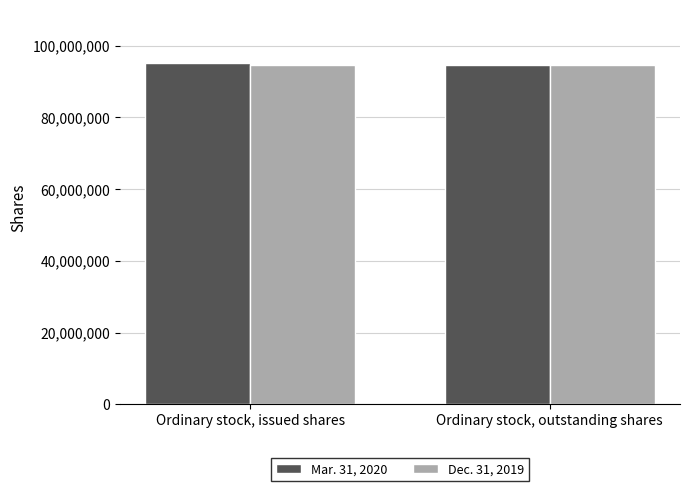

What is the total value across all series at Ordinary stock, outstanding shares?

189090232